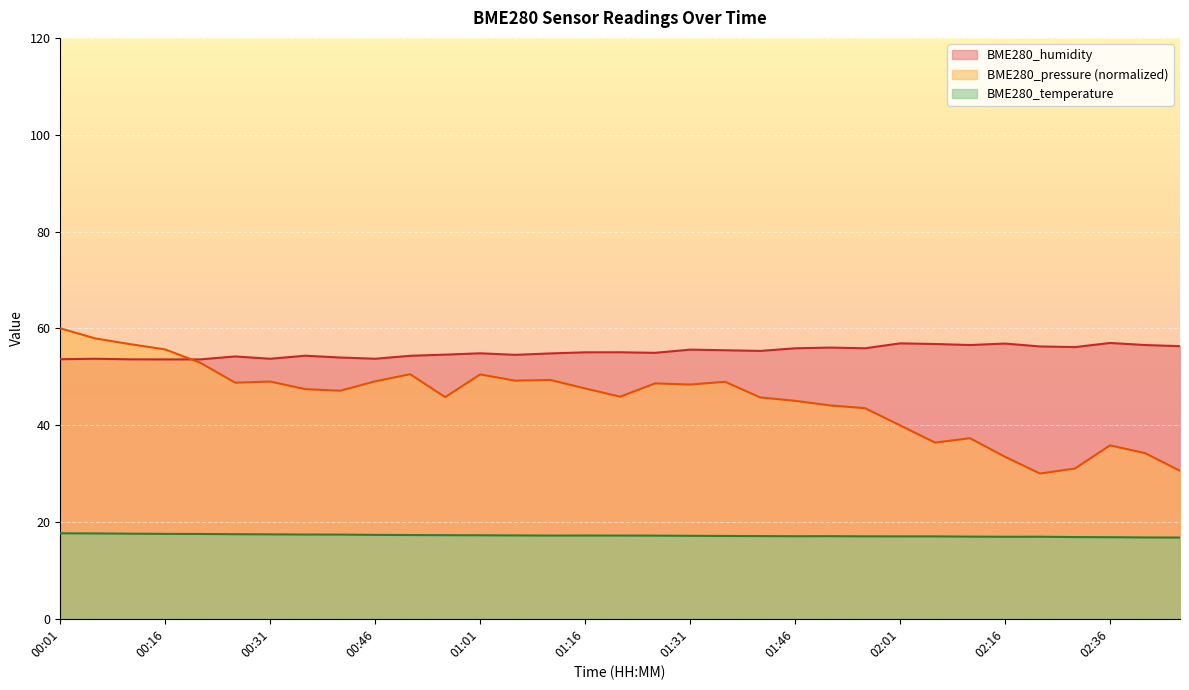

How many values in the BME280_temperature series are below 17?

7